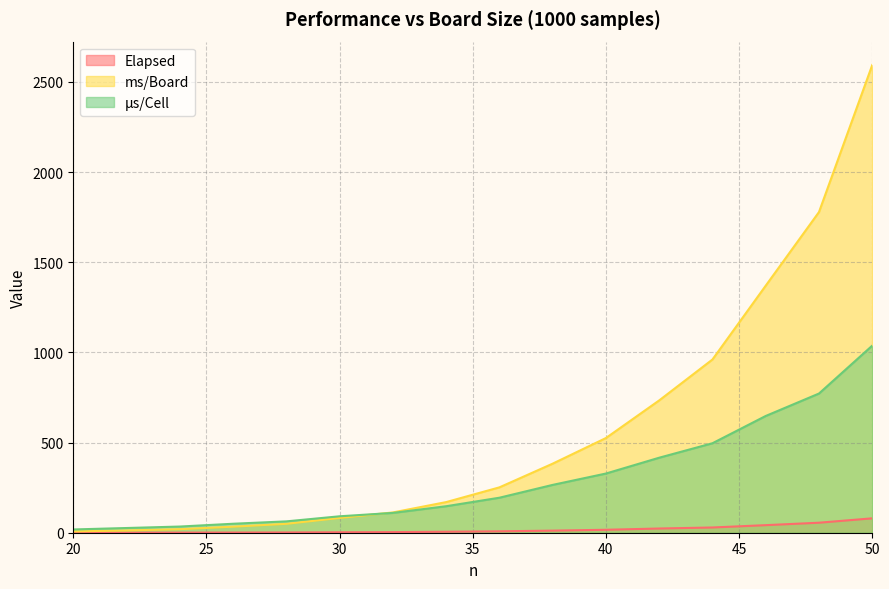

True or false: Elapsed and ms/Board intersect in this chart.

False